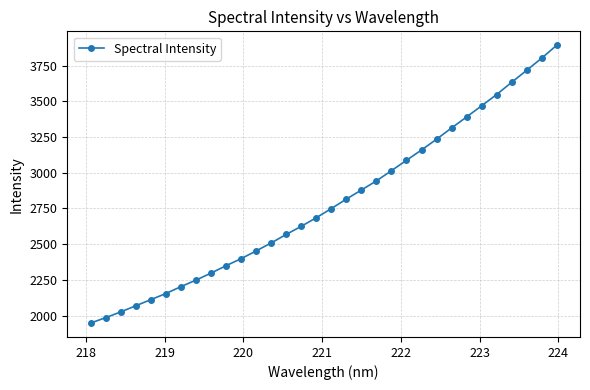

How many distinct data groups are displayed?

1